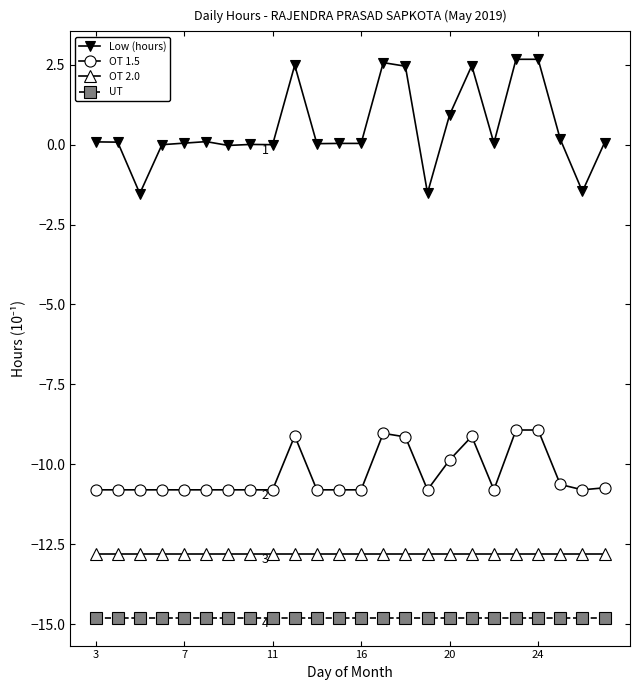

What is the value of the OT 2.0 point at the 1st from the left?

-12.8